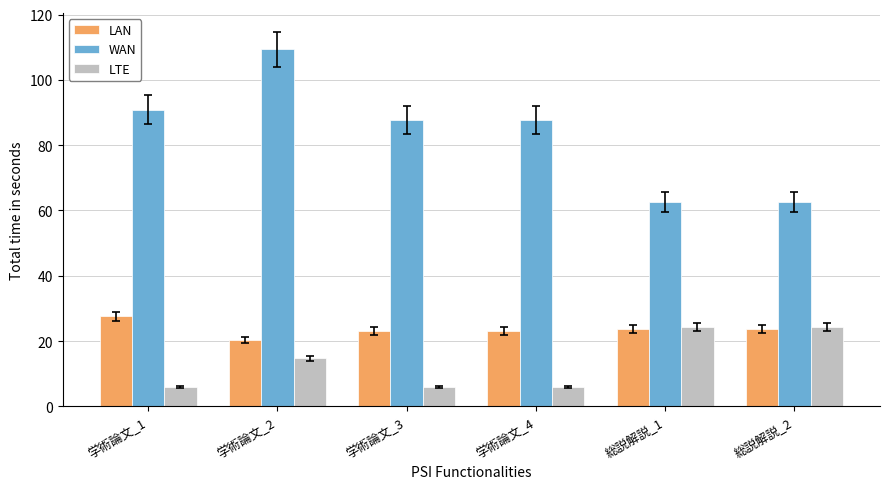

Which series has the largest total across all categories?

WAN